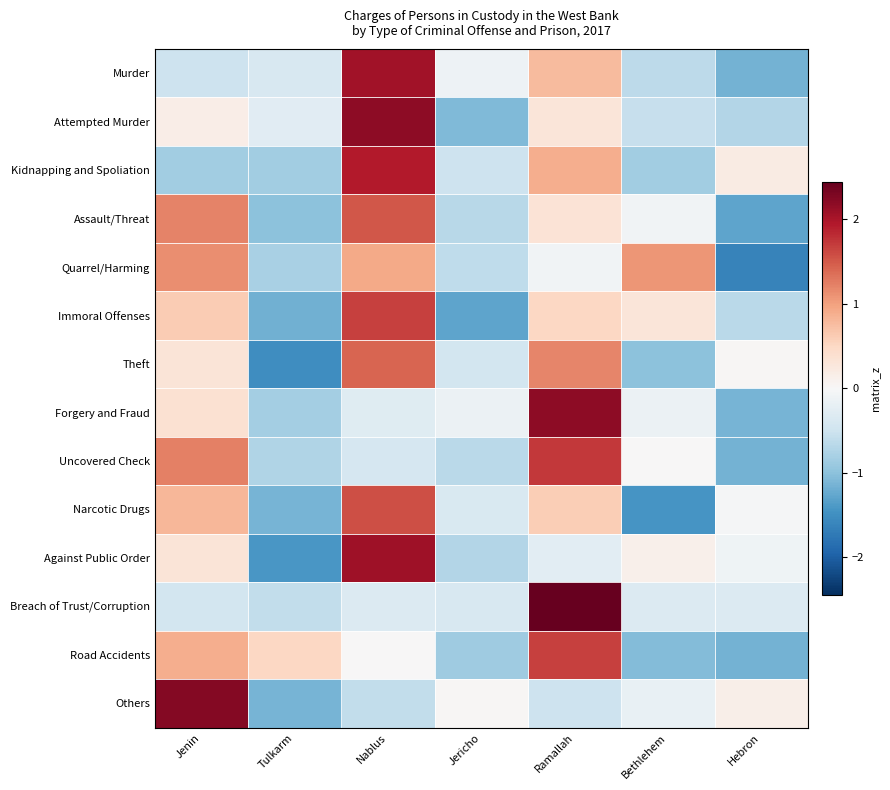

Reading left to right, what are all the values shown in this chart?

Murder: Jenin=-0.5	Tulkarm=-0.4	Nablus=2.1	Jericho=-0.1	Ramallah=0.8	Bethlehem=-0.6	Hebron=-1.2
Attempted Murder: Jenin=0.2	Tulkarm=-0.3	Nablus=2.2	Jericho=-1.1	Ramallah=0.3	Bethlehem=-0.6	Hebron=-0.7
Kidnapping and Spoliation: Jenin=-0.8	Tulkarm=-0.8	Nablus=1.9	Jericho=-0.5	Ramallah=0.9	Bethlehem=-0.8	Hebron=0.2
Assault/Threat: Jenin=1.2	Tulkarm=-1.0	Nablus=1.5	Jericho=-0.7	Ramallah=0.3	Bethlehem=-0.1	Hebron=-1.3
Quarrel/Harming: Jenin=1.1	Tulkarm=-0.8	Nablus=0.9	Jericho=-0.6	Ramallah=-0.1	Bethlehem=1.1	Hebron=-1.6
Immoral Offenses: Jenin=0.6	Tulkarm=-1.2	Nablus=1.7	Jericho=-1.3	Ramallah=0.5	Bethlehem=0.3	Hebron=-0.6
Theft: Jenin=0.3	Tulkarm=-1.5	Nablus=1.4	Jericho=-0.4	Ramallah=1.2	Bethlehem=-1.0	Hebron=0.0
Forgery and Fraud: Jenin=0.4	Tulkarm=-0.8	Nablus=-0.3	Jericho=-0.2	Ramallah=2.2	Bethlehem=-0.2	Hebron=-1.1
Uncovered Check: Jenin=1.2	Tulkarm=-0.7	Nablus=-0.4	Jericho=-0.7	Ramallah=1.7	Bethlehem=0.0	Hebron=-1.2
Narcotic Drugs: Jenin=0.8	Tulkarm=-1.1	Nablus=1.6	Jericho=-0.4	Ramallah=0.6	Bethlehem=-1.4	Hebron=-0.0
Against Public Order: Jenin=0.3	Tulkarm=-1.4	Nablus=2.1	Jericho=-0.7	Ramallah=-0.3	Bethlehem=0.1	Hebron=-0.1
Breach of Trust/Corruption: Jenin=-0.4	Tulkarm=-0.6	Nablus=-0.3	Jericho=-0.4	Ramallah=2.4	Bethlehem=-0.3	Hebron=-0.3
Road Accidents: Jenin=0.9	Tulkarm=0.5	Nablus=0.0	Jericho=-0.9	Ramallah=1.7	Bethlehem=-1.1	Hebron=-1.2
Others: Jenin=2.2	Tulkarm=-1.1	Nablus=-0.6	Jericho=0.0	Ramallah=-0.5	Bethlehem=-0.2	Hebron=0.1